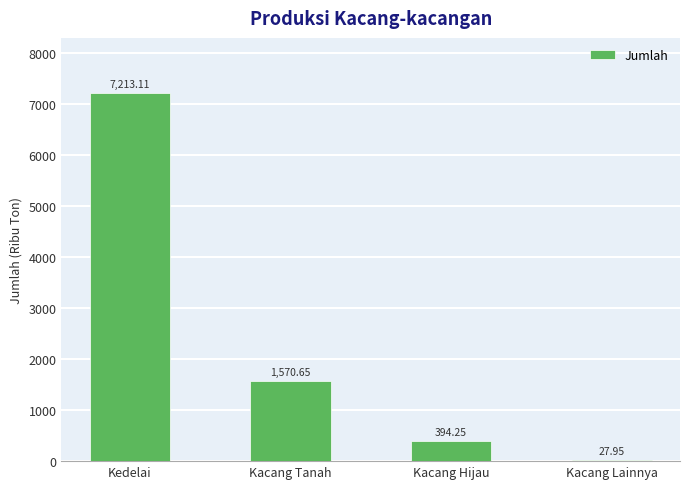

Count the number of data series in this chart.

1